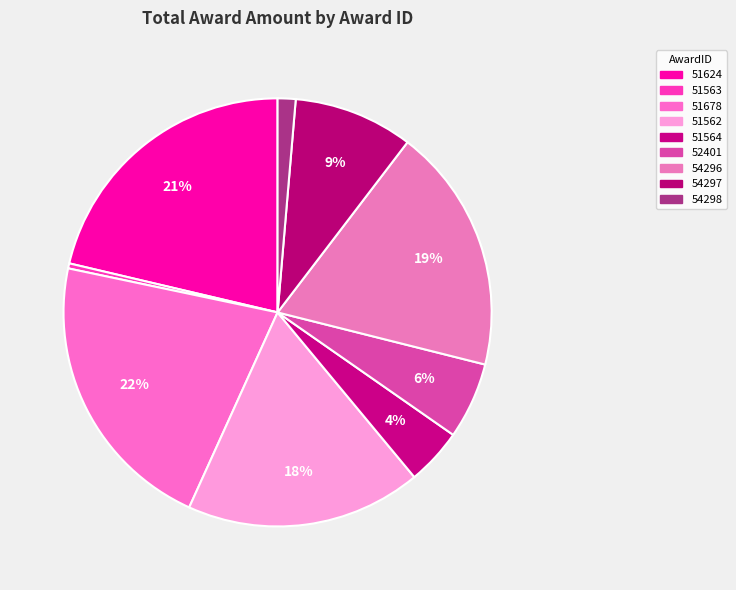

What percentage is NOT represented by 54297?

91.0%